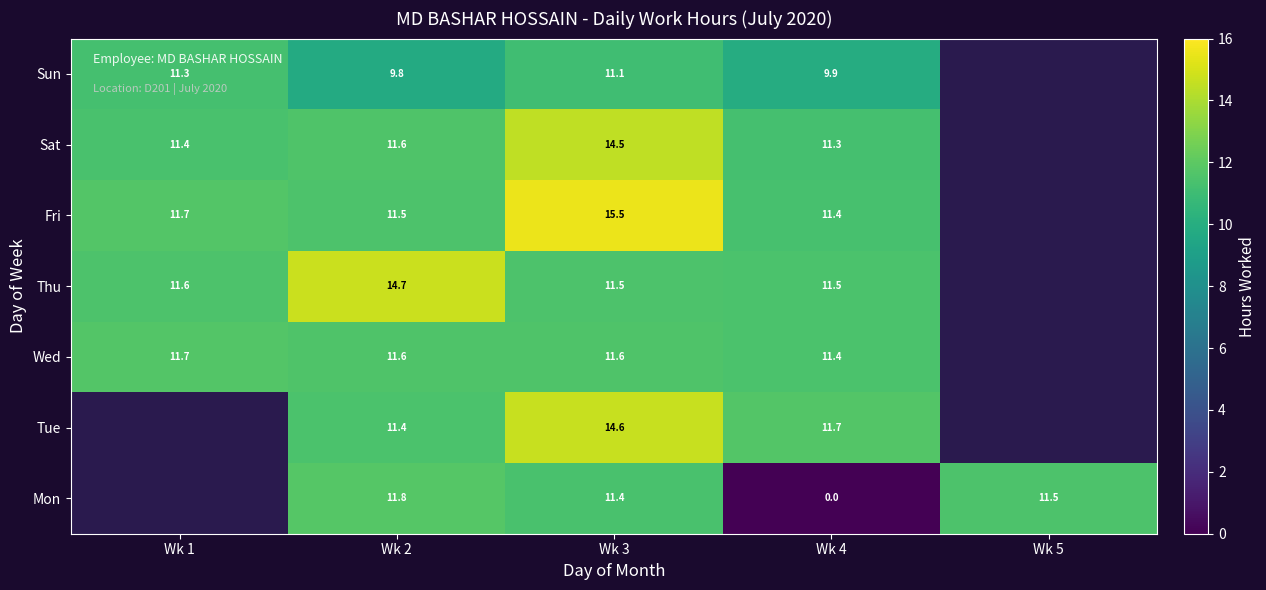

At Wk 3, list the series in order from largest to smallest.

Fri, Tue, Sat, Wed, Thu, Mon, Sun